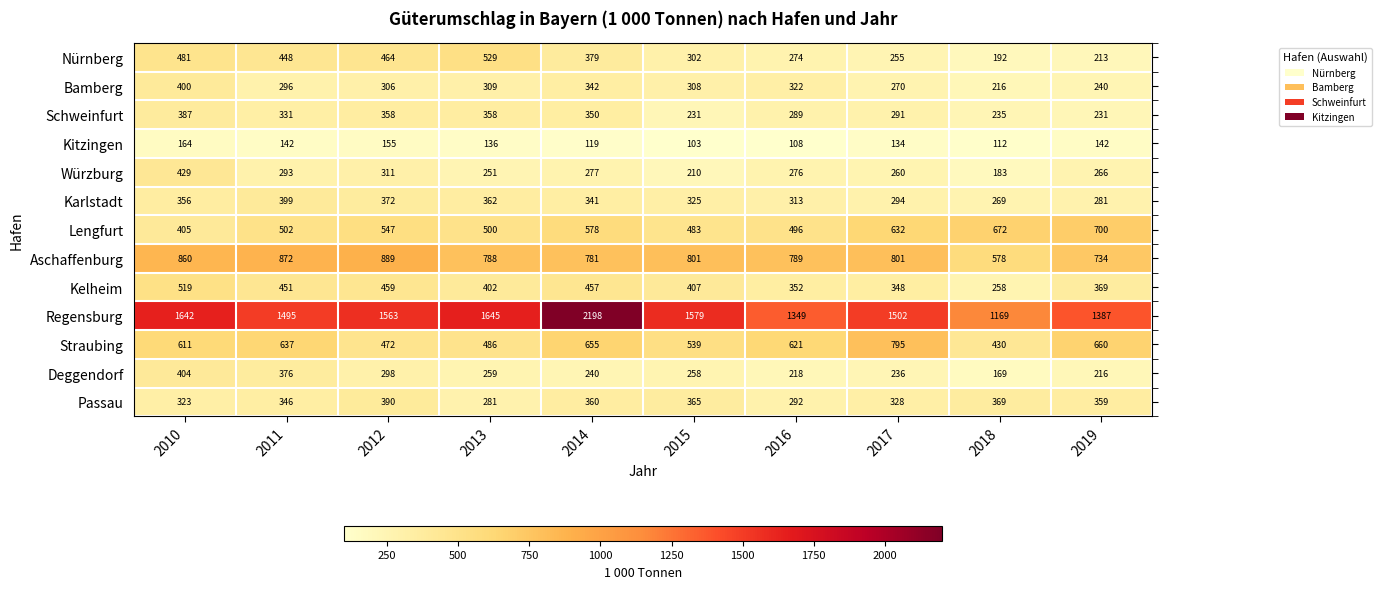

How many categories are shown in the chart?

10